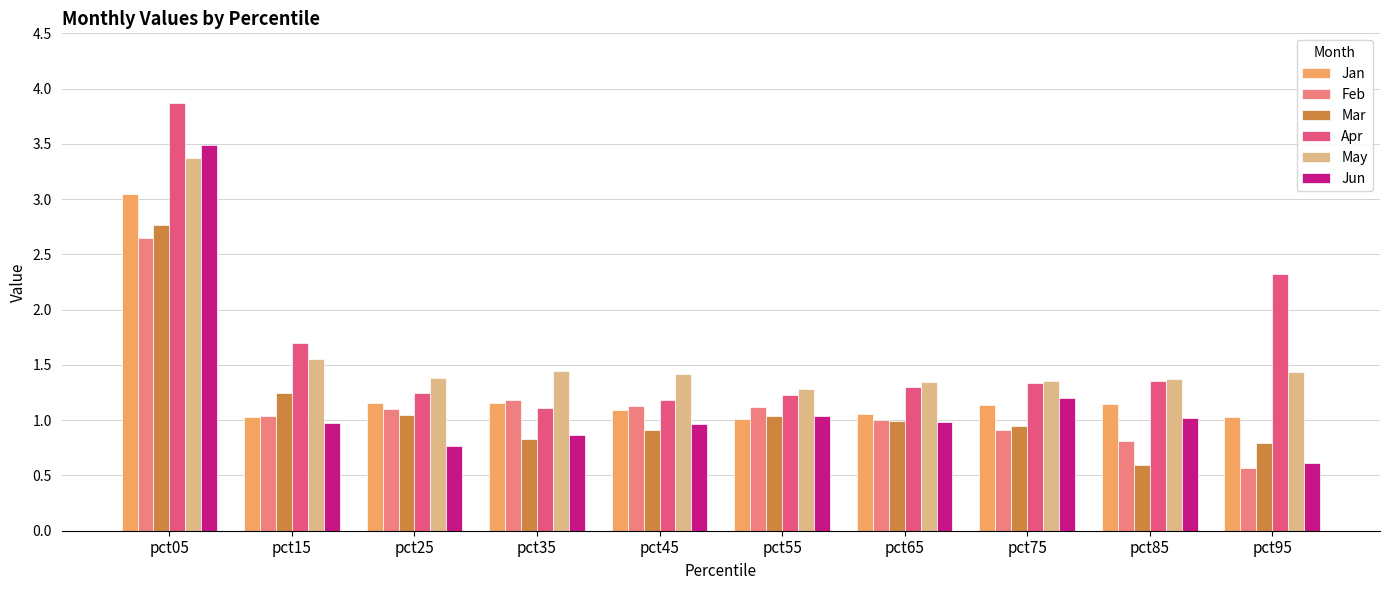

The value of Feb at pct55 is 1.1. True or false?

True